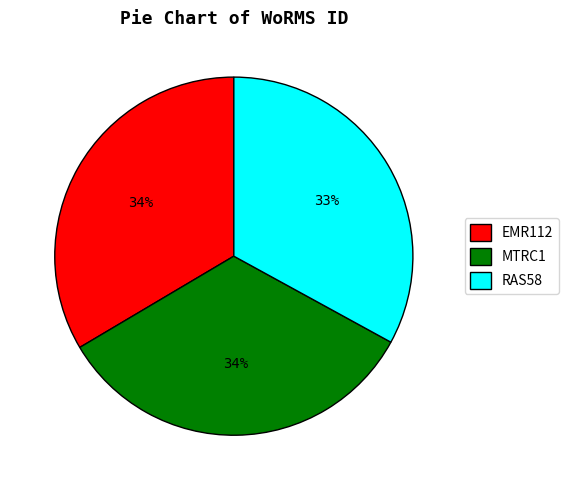

Which slice is the smallest?

RAS58